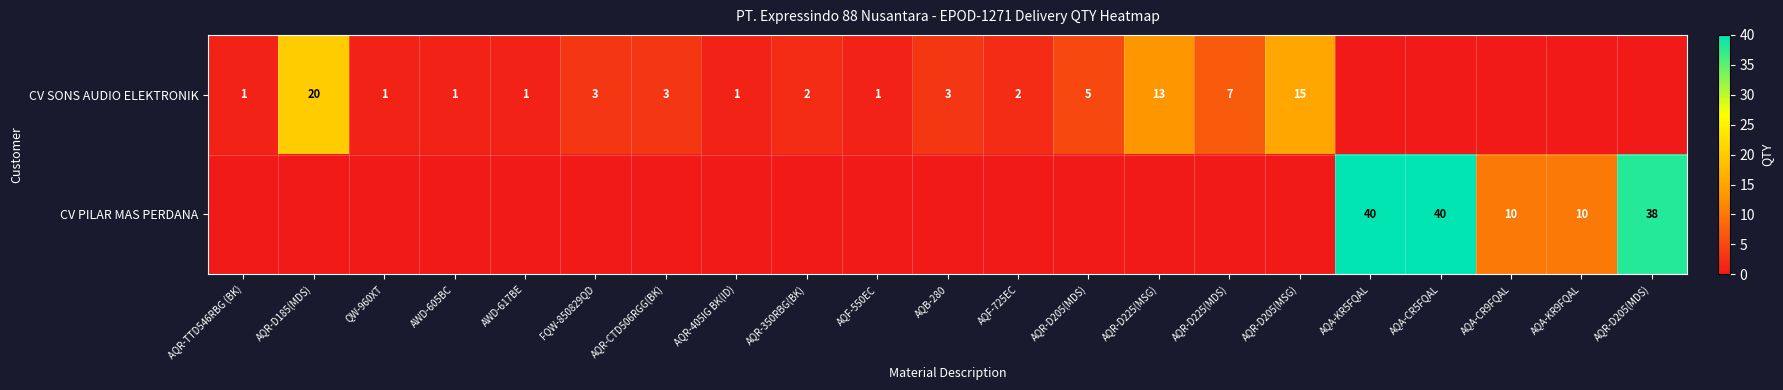

What is the sum of the CV PILAR MAS PERDANA values at QW-960XT and AQA-KR5FQAL?

40